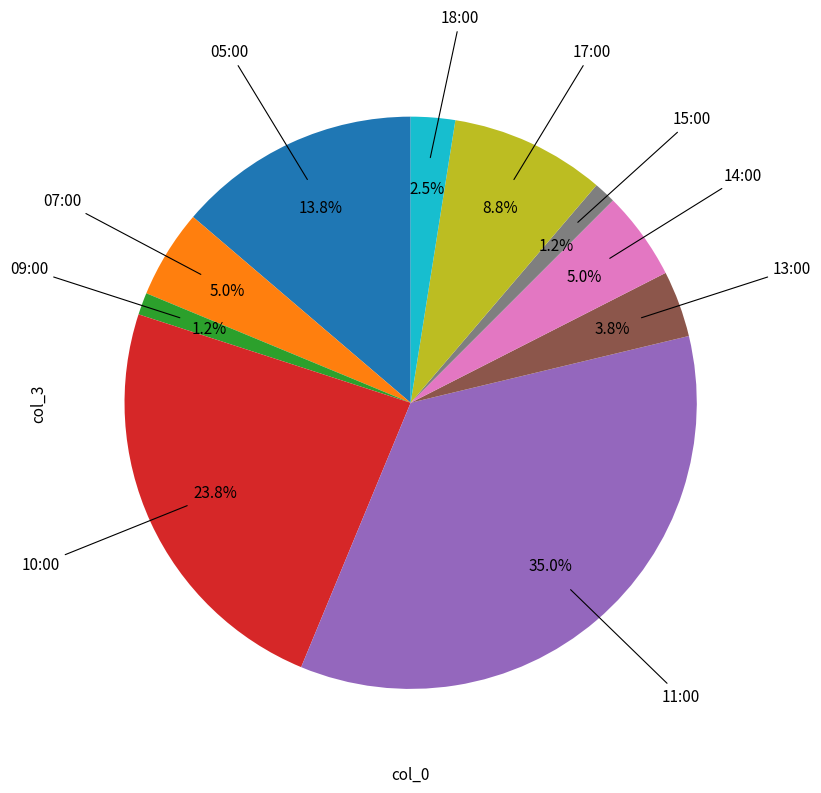

Does any single category account for the majority?

No